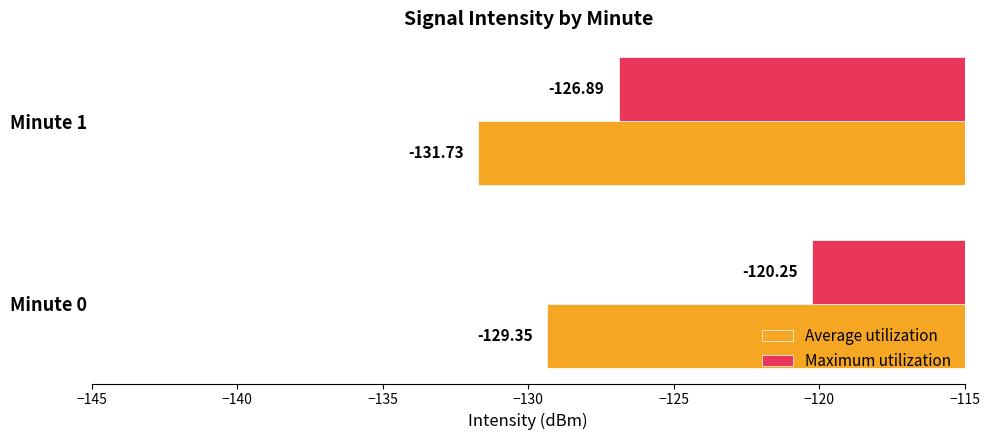

At how many categories does at least one series exceed -127?

2